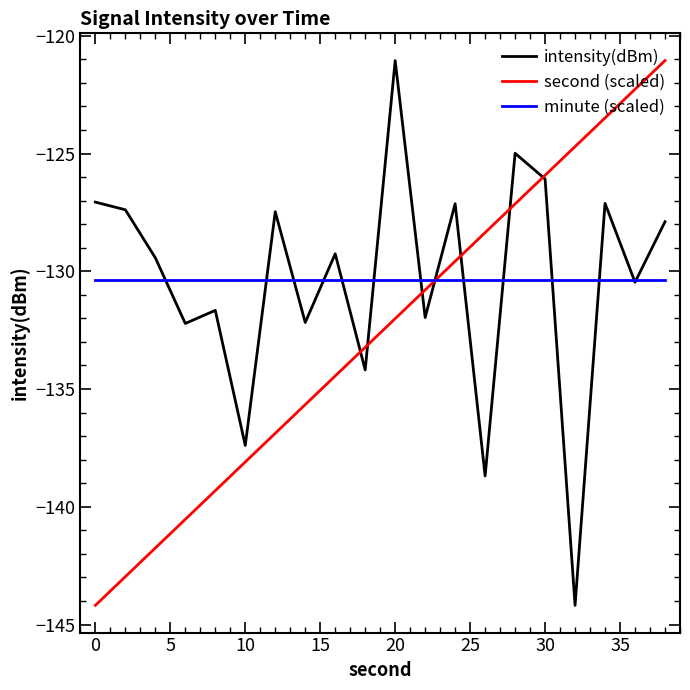

How many intersections are there between second (scaled) and minute (scaled)?

1